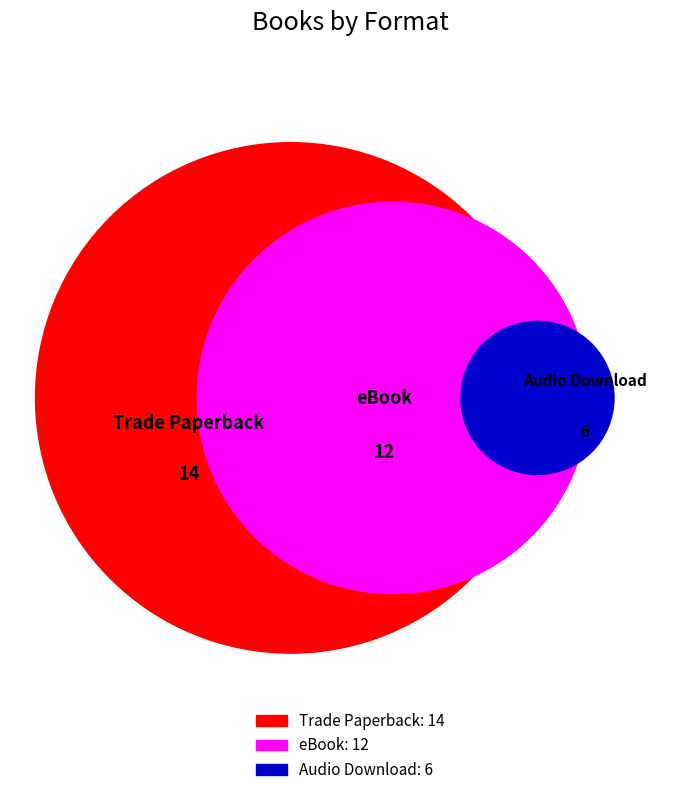

How many segments does this pie chart have?

3